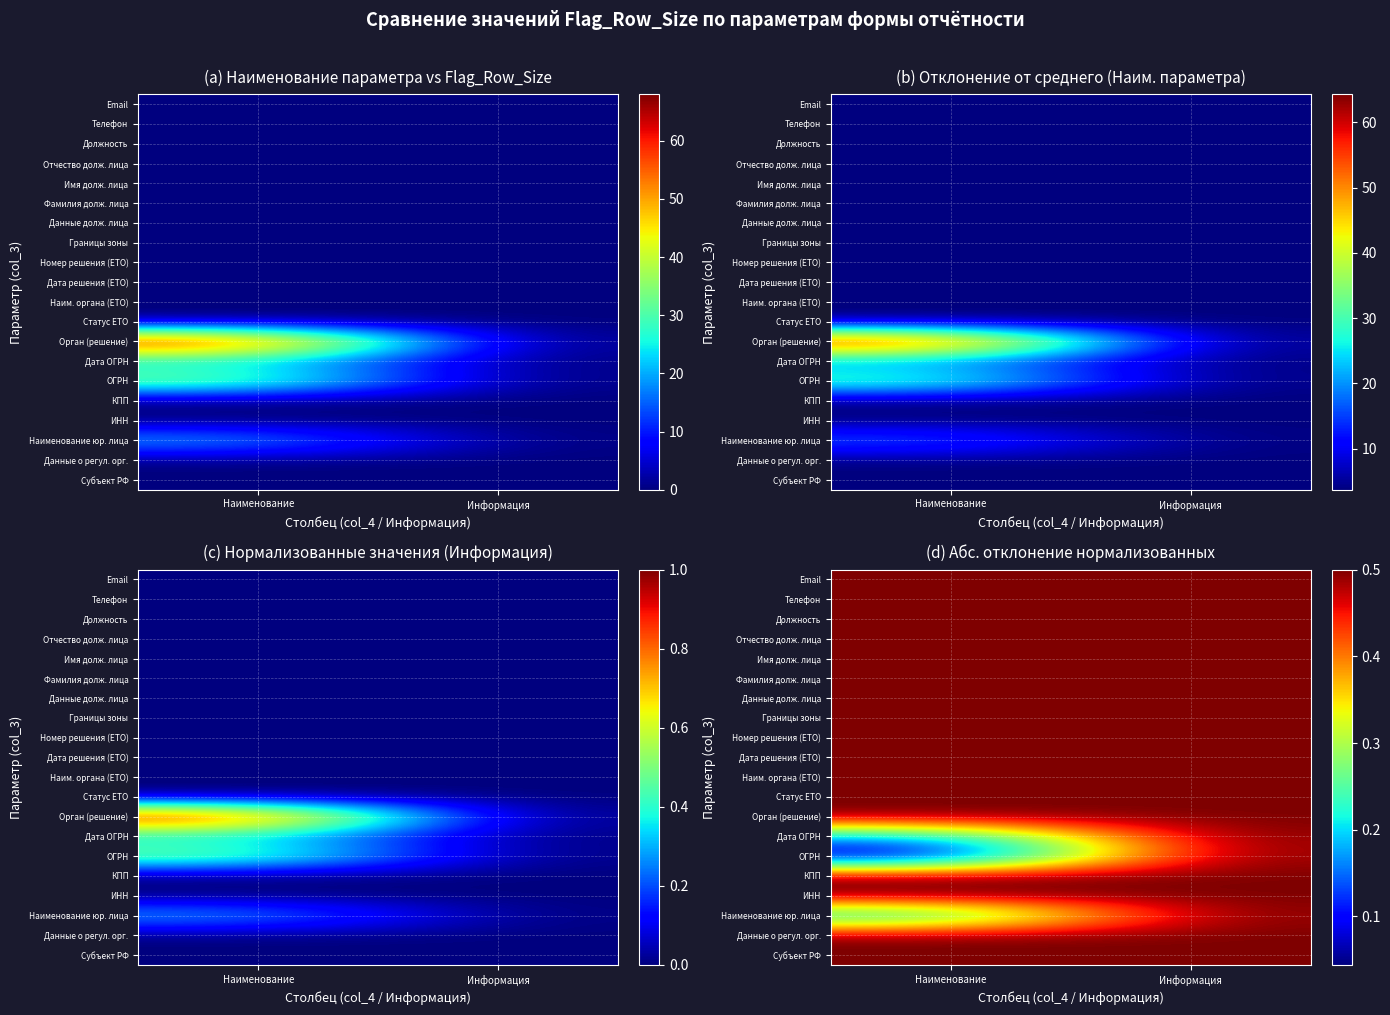

True or false: ИНН has a value of 0.2 at Информация.

False